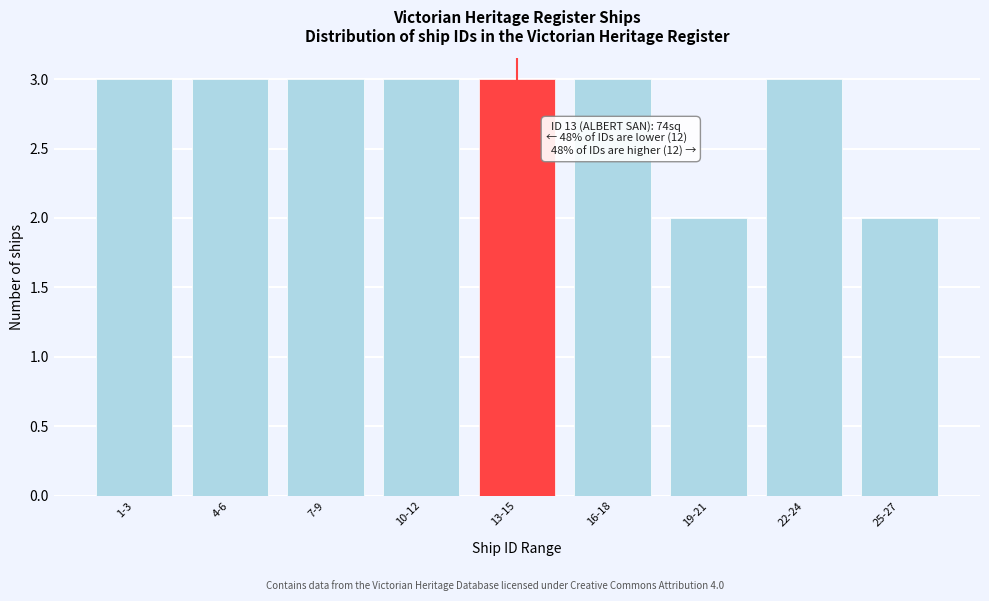

Reading left to right, extract all data points from this chart.

1-3=3	4-6=3	7-9=3	10-12=3	13-15=3	16-18=3	19-21=2	22-24=3	25-27=2